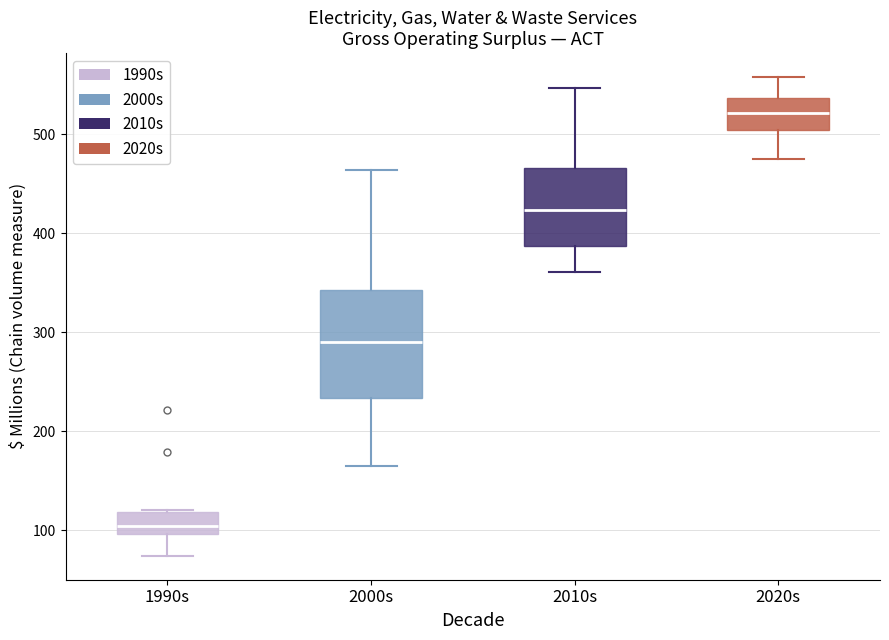

Which box's median line is the highest?

2020s